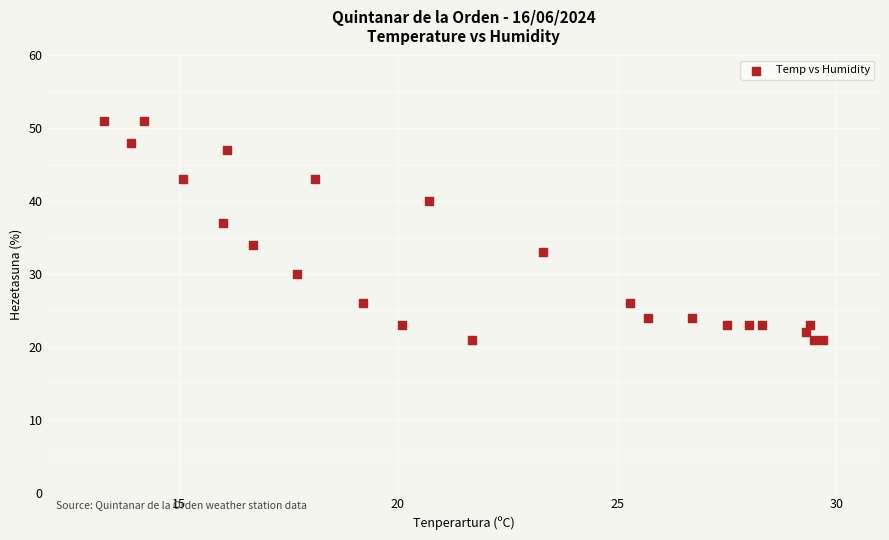

What Y value in the scatter plot is closest to 36?

37